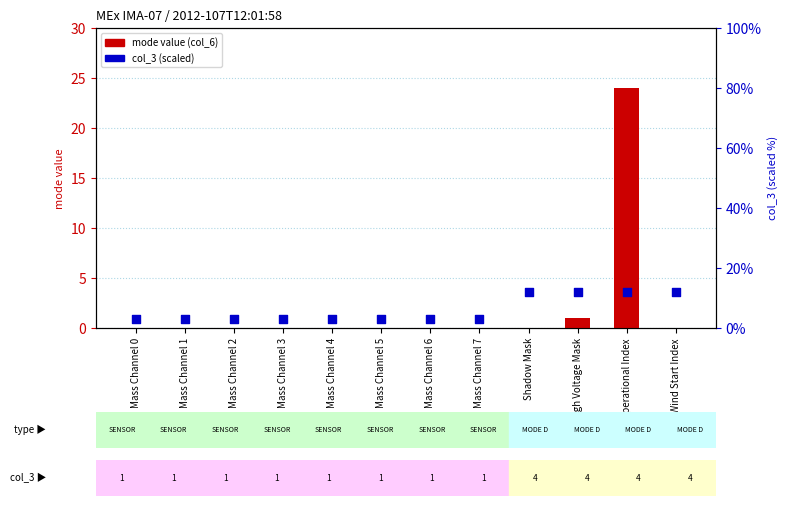

Which series reaches the minimum Y coordinate?

mode value (col_6/col_3)